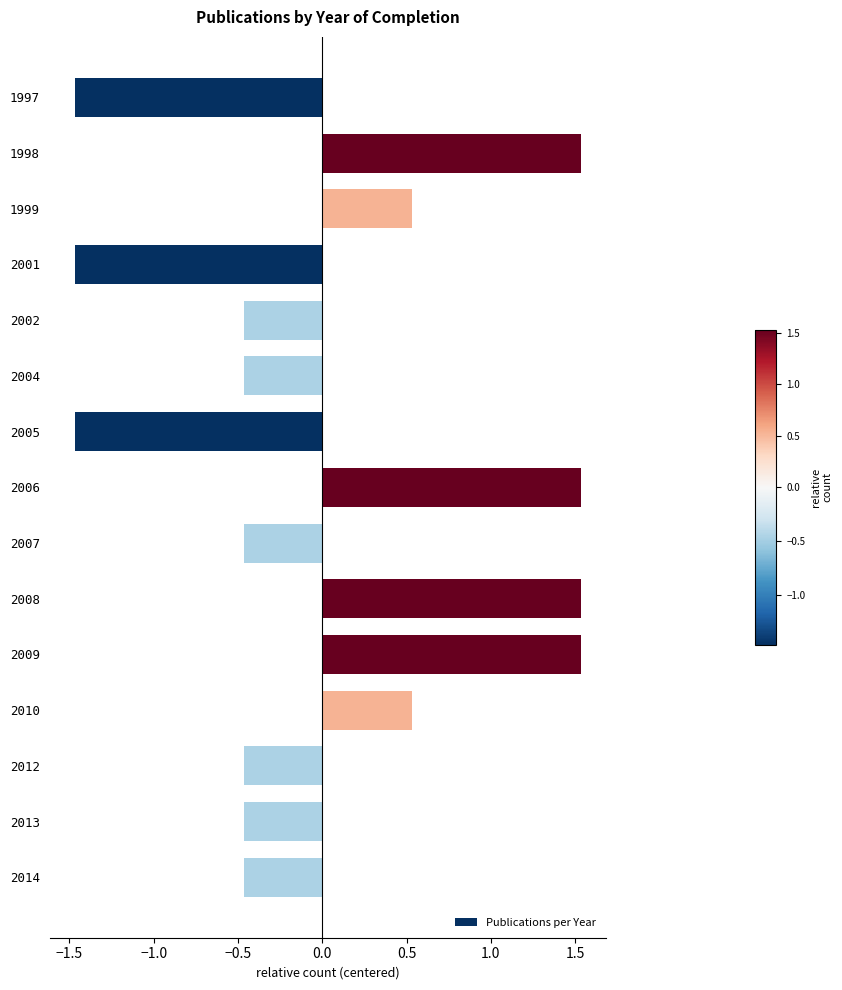

True or false: the data shows -2.0 at 2005.

False